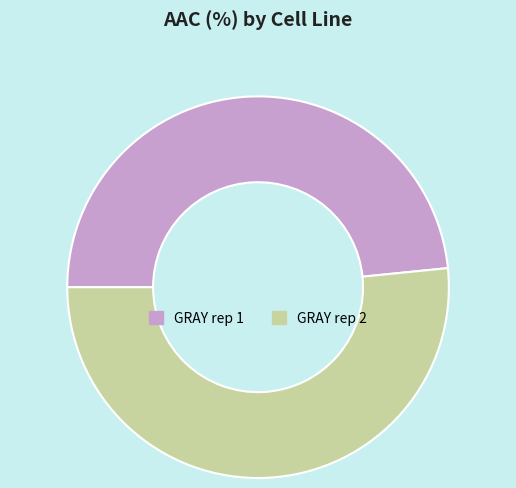

The GRAY rep 1 slice represents 59% of the pie. True or false?

False